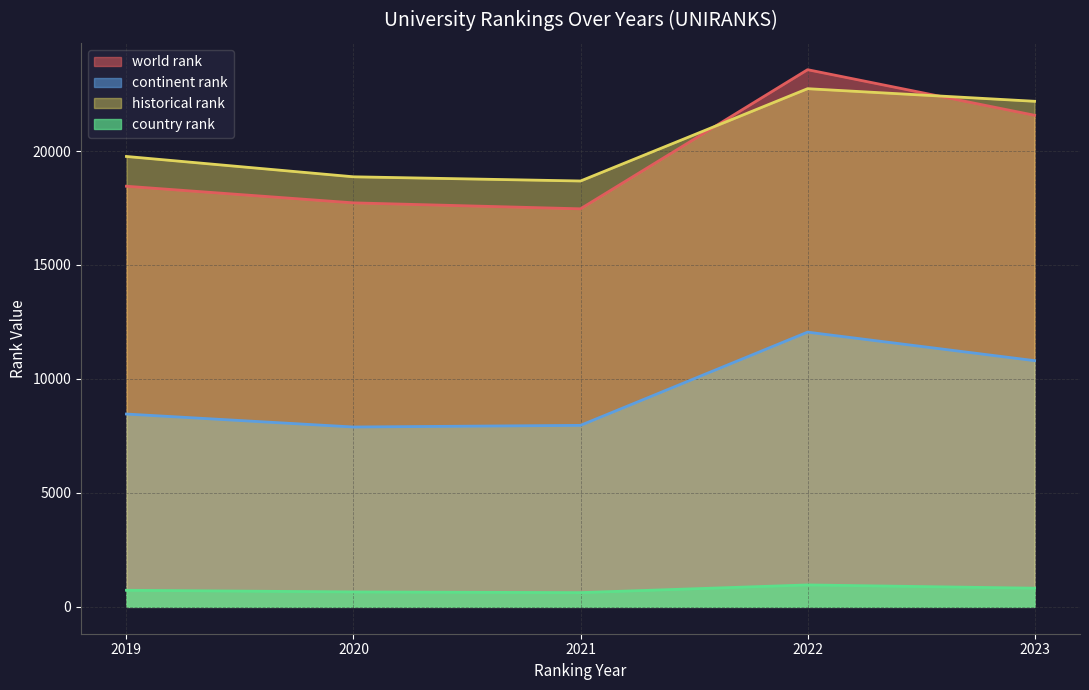

What is the approximate value of world rank at 2019?

18454.0